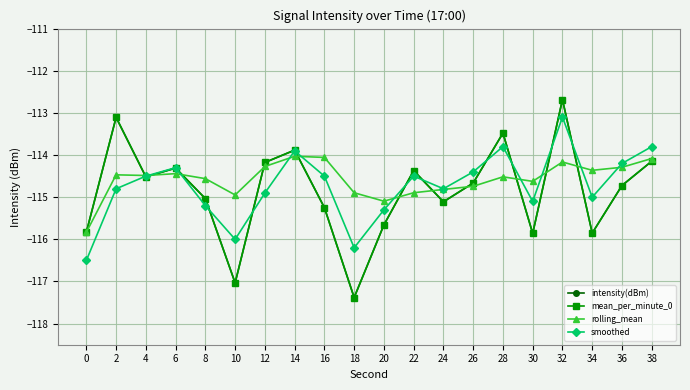

What is the minimum value for mean_per_minute_0?

-117.4